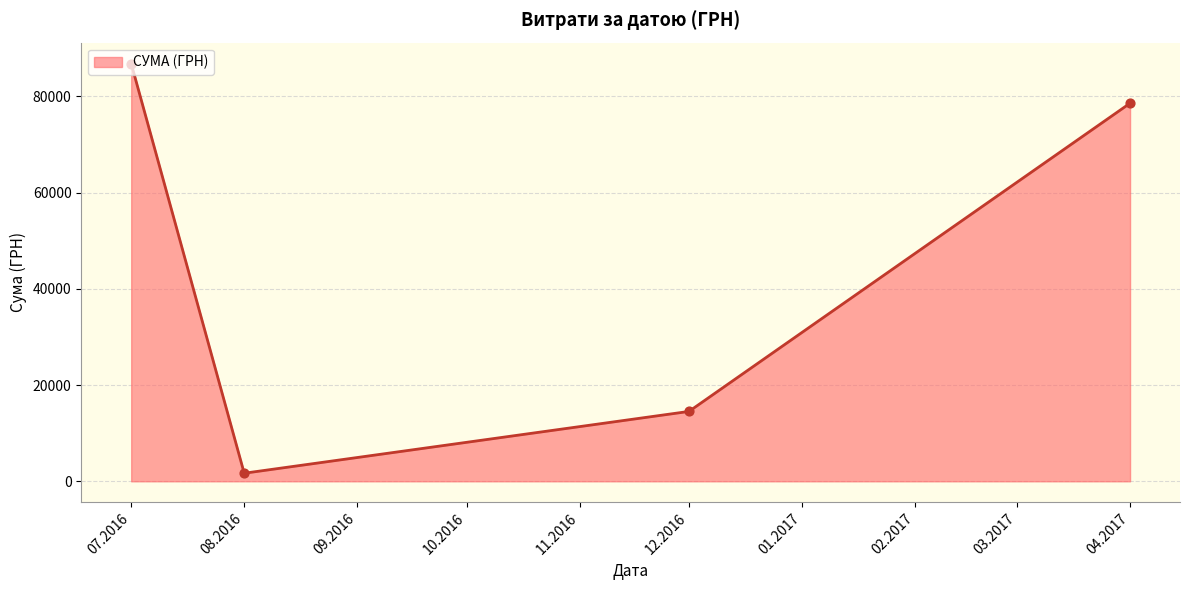

What is the change in value from 12.2016 to 04.2017?

+64070.0